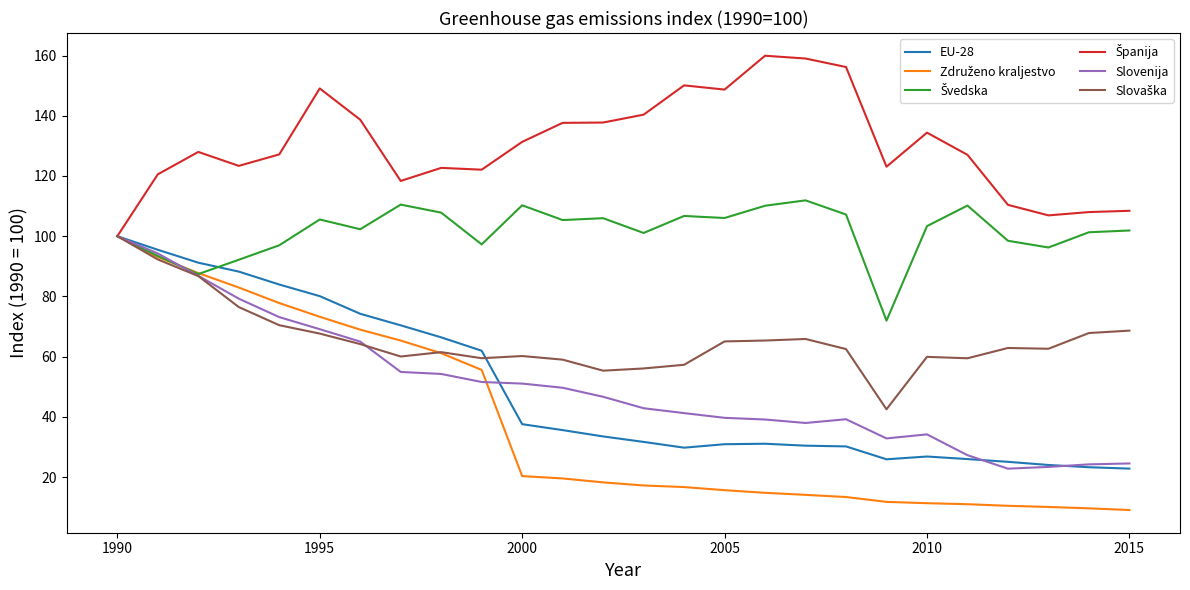

What is the maximum value shown in the chart?

160.0